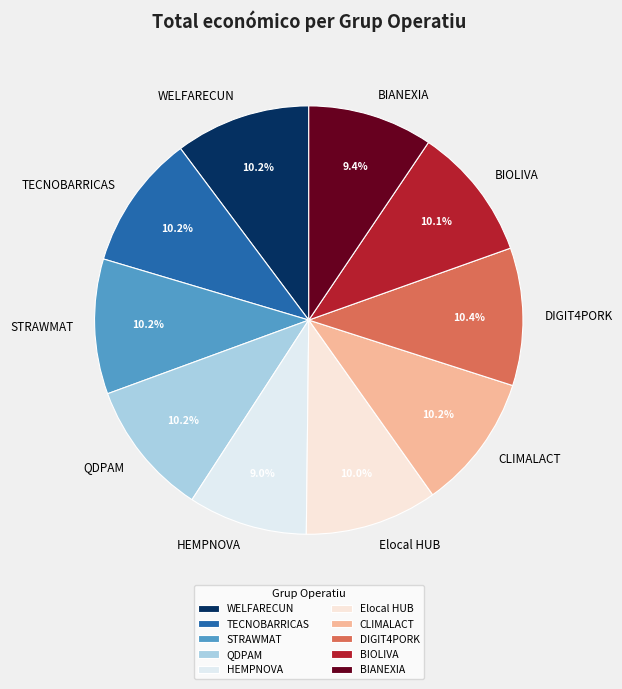

Does BIOLIVA represent more than half of the total?

No